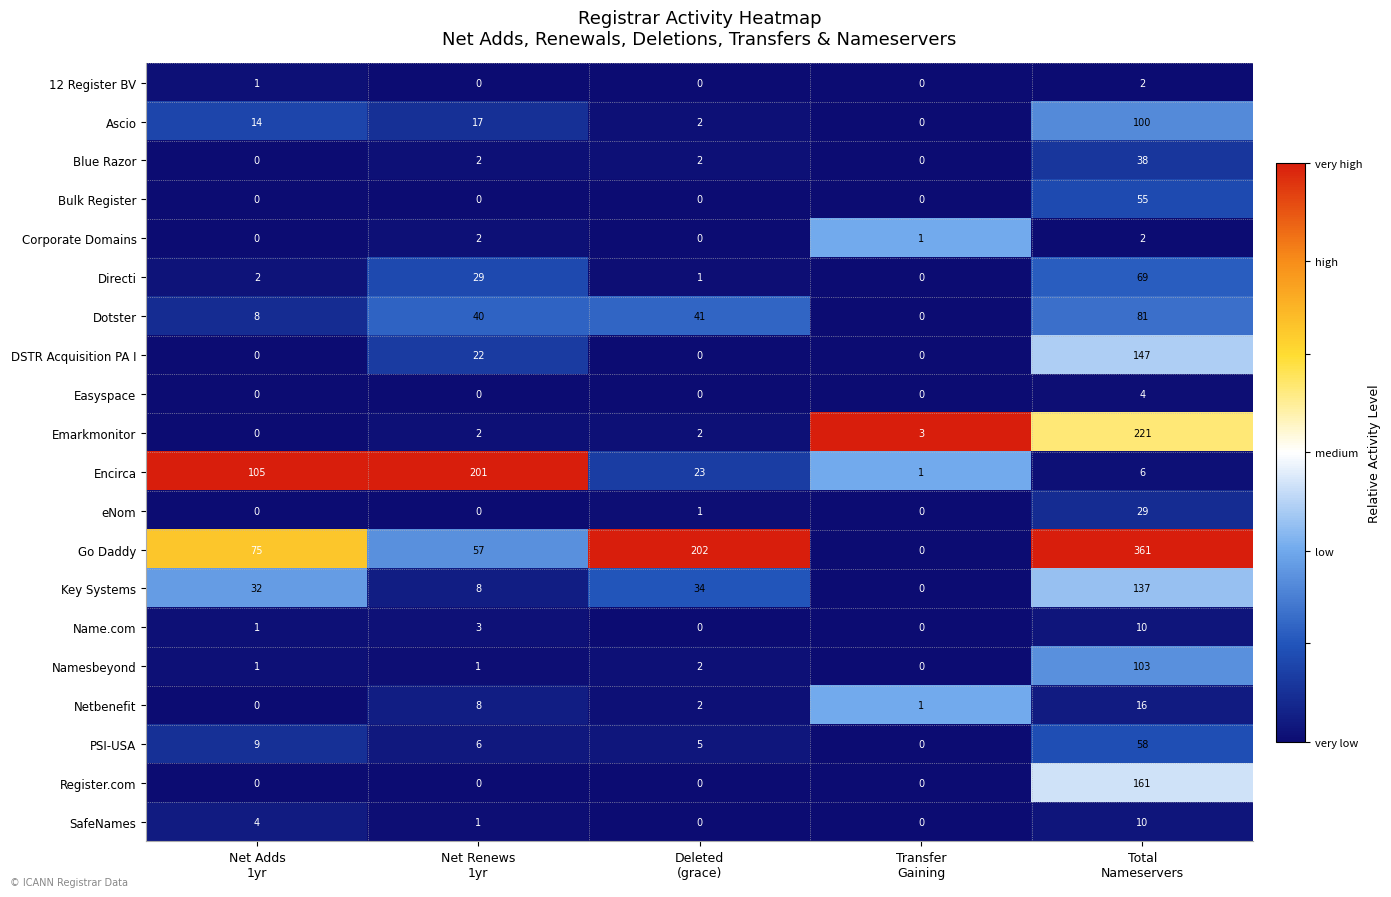

What is the maximum value shown in the chart?

361